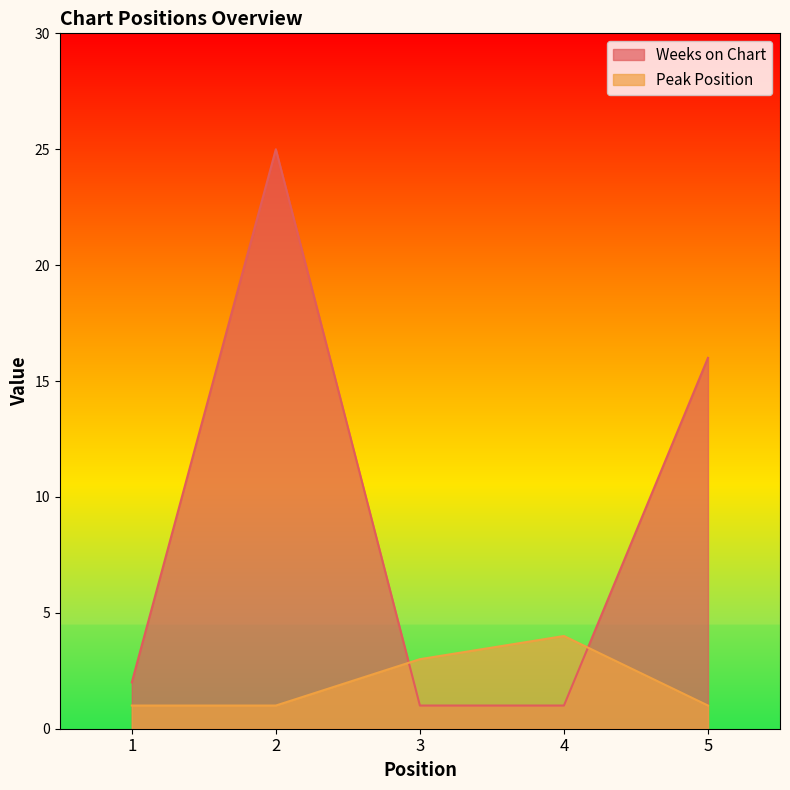

Rank the categories by Peak Position value from highest to lowest.

4, 3, 1, 2, 5